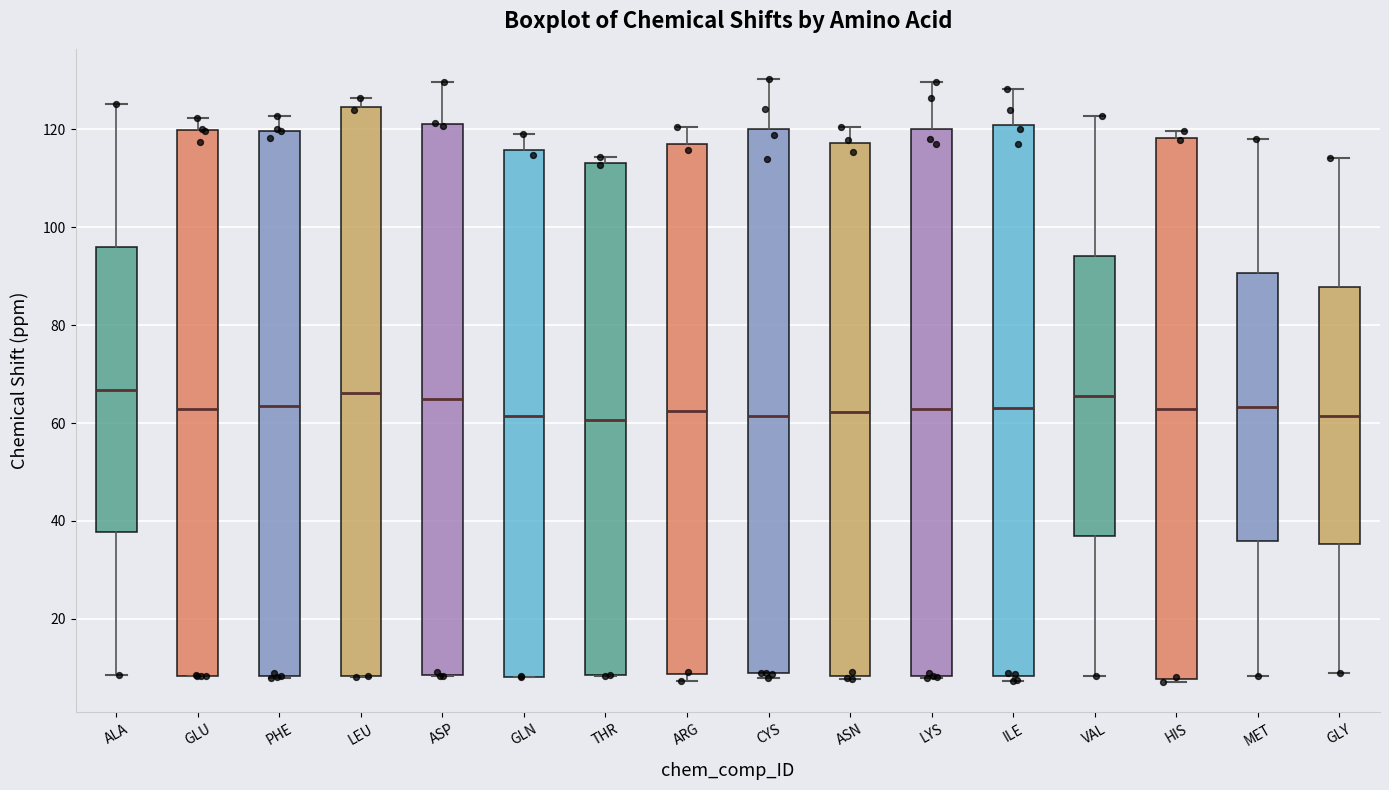

Reading left to right, read every box against the y-axis: the position of its median line, the range the box covers, and the ends of its whiskers. The values are not printed on the chart, so give them approximately, as read against the axis.

ALA: median 66, box 38 to 96, whiskers 8 to 126
GLU: median 62, box 8 to 120, whiskers 8 to 122
PHE: median 64, box 8 to 120, whiskers 8 to 122
LEU: median 66, box 8 to 124, whiskers 8 to 126
ASP: median 64, box 8 to 122, whiskers 8 to 130
GLN: median 62, box 8 to 116, whiskers 8 to 120
THR: median 60, box 8 to 114, whiskers 8 to 114 (just above the box's upper edge)
ARG: median 62, box 8 to 118, whiskers 8 (just below the box's lower edge) to 120
CYS: median 62, box 8 to 120, whiskers 8 (just below the box's lower edge) to 130
ASN: median 62, box 8 to 118, whiskers 8 to 120
LYS: median 62, box 8 to 120, whiskers 8 to 130
ILE: median 64, box 8 to 120, whiskers 8 (just below the box's lower edge) to 128
VAL: median 66, box 38 to 94, whiskers 8 to 122
HIS: median 62, box 8 to 118, whiskers 8 (just below the box's lower edge) to 120
MET: median 64, box 36 to 90, whiskers 8 to 118
GLY: median 62, box 36 to 88, whiskers 8 to 114